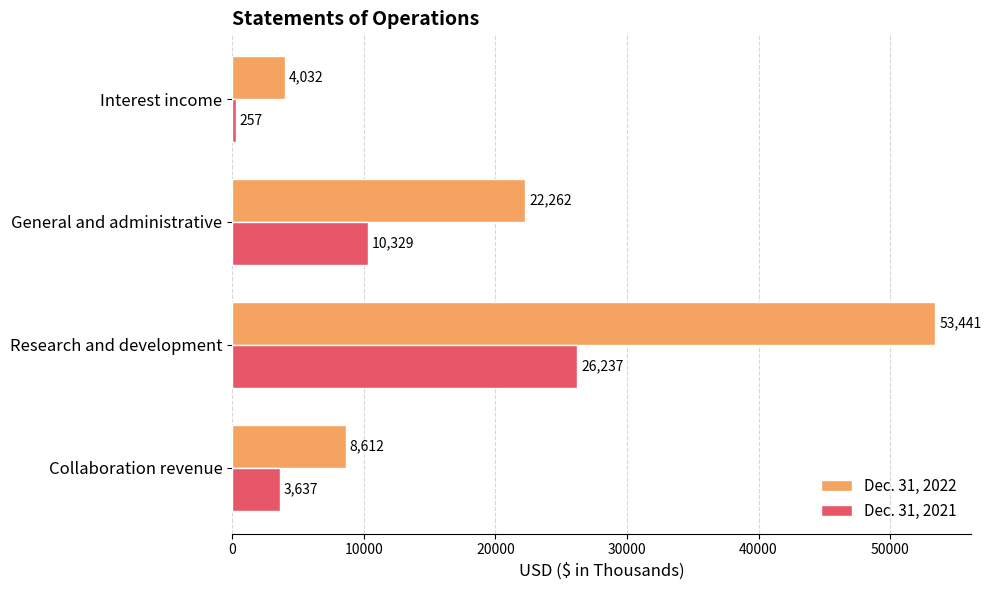

Is it true that Dec. 31, 2021 equals 257 at Interest income?

True